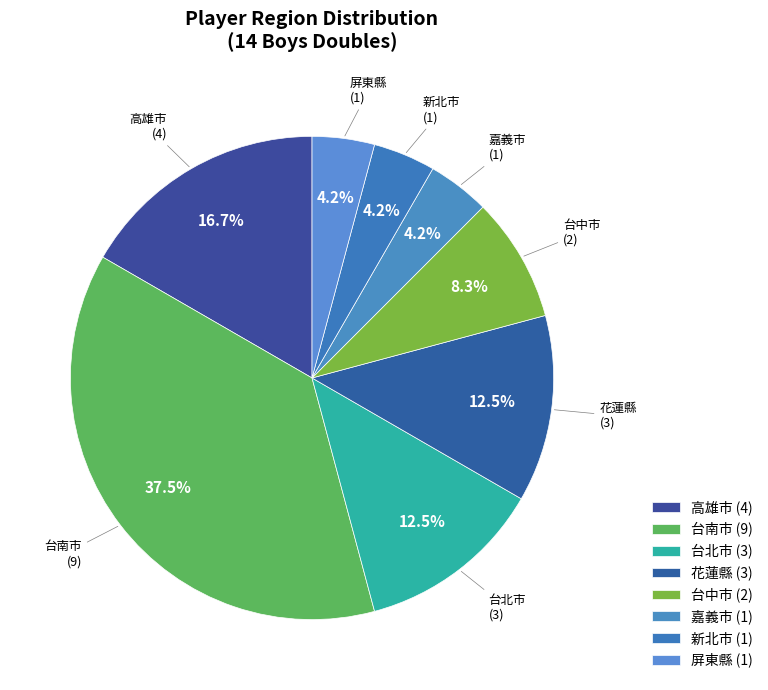

Count the number of slices in the pie.

8